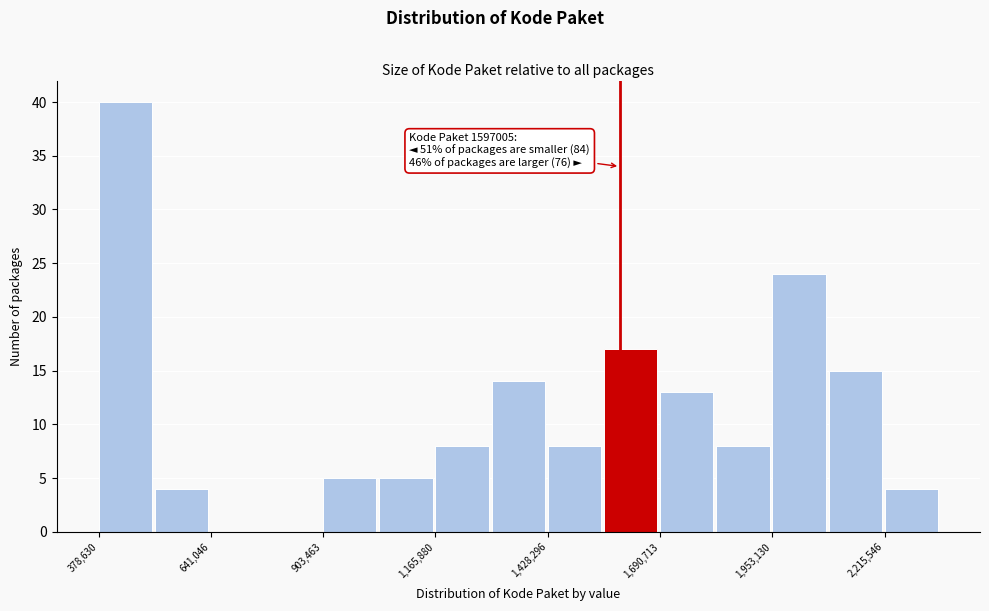

Around what value on the x-axis is the tallest bar? Give the approximate position of its centre, as read against the axis.

450000